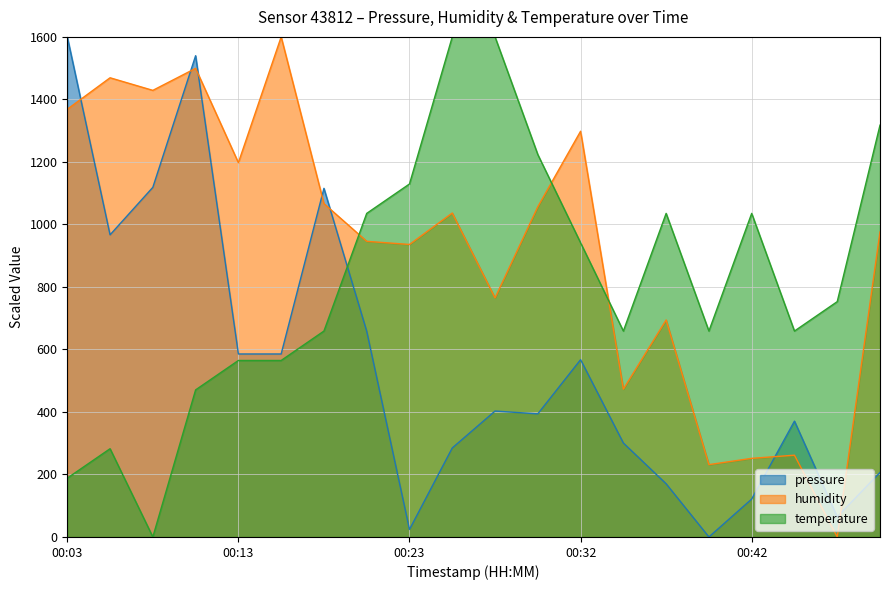

Which label corresponds to the largest value in the chart?

00:03